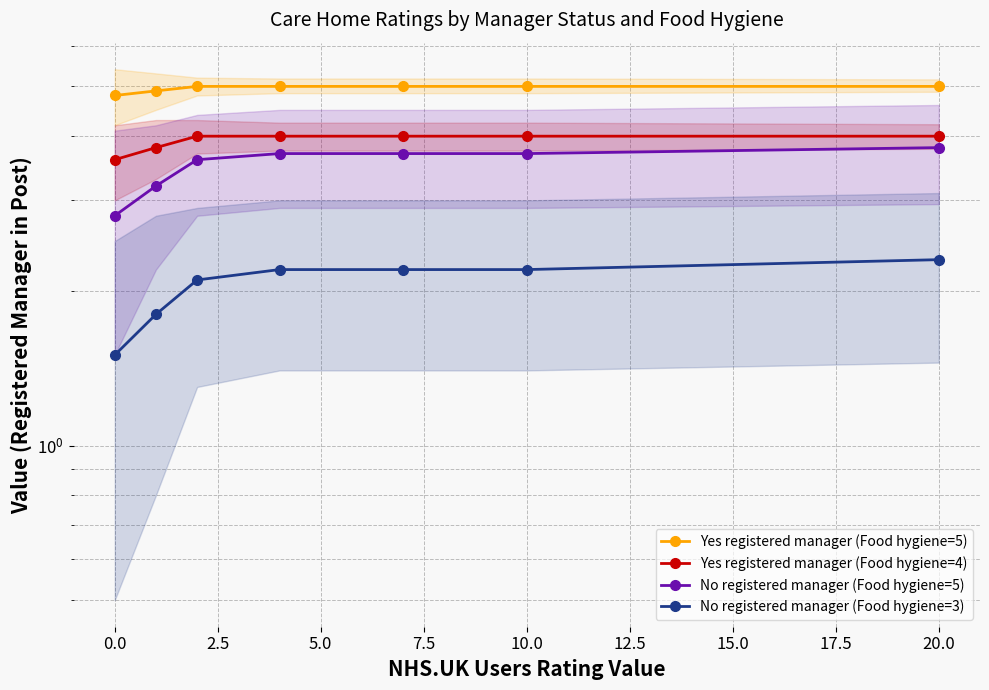

Between 2.5 and 5.0, which is larger?

2.5